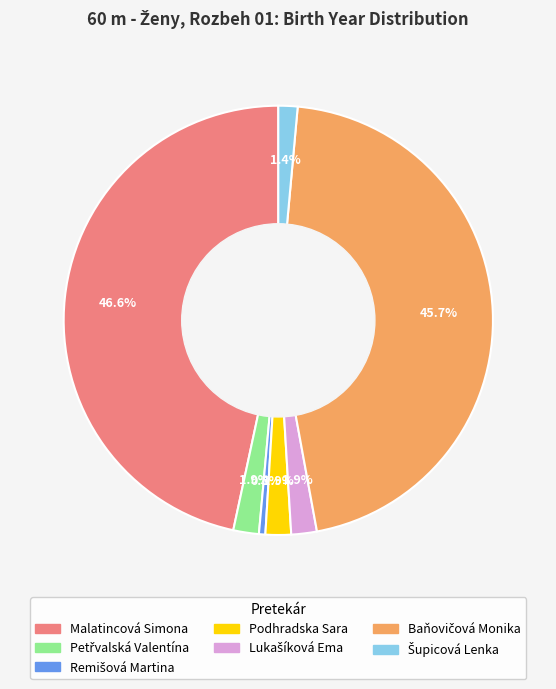

Which category has the biggest portion of the pie?

Malatincová Simona